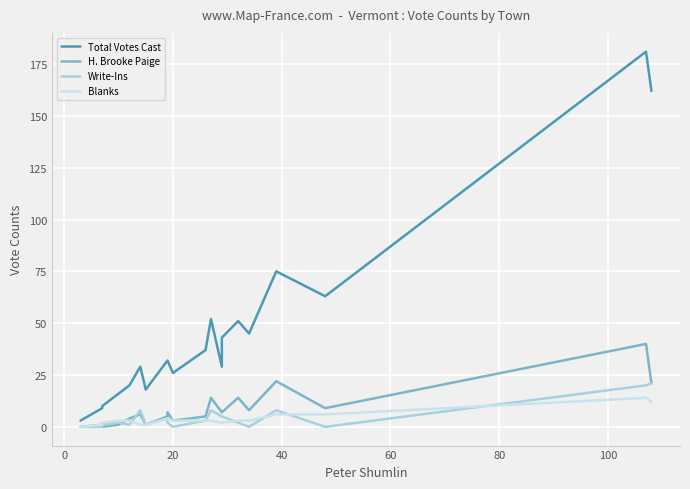

Count the number of data series in this chart.

4